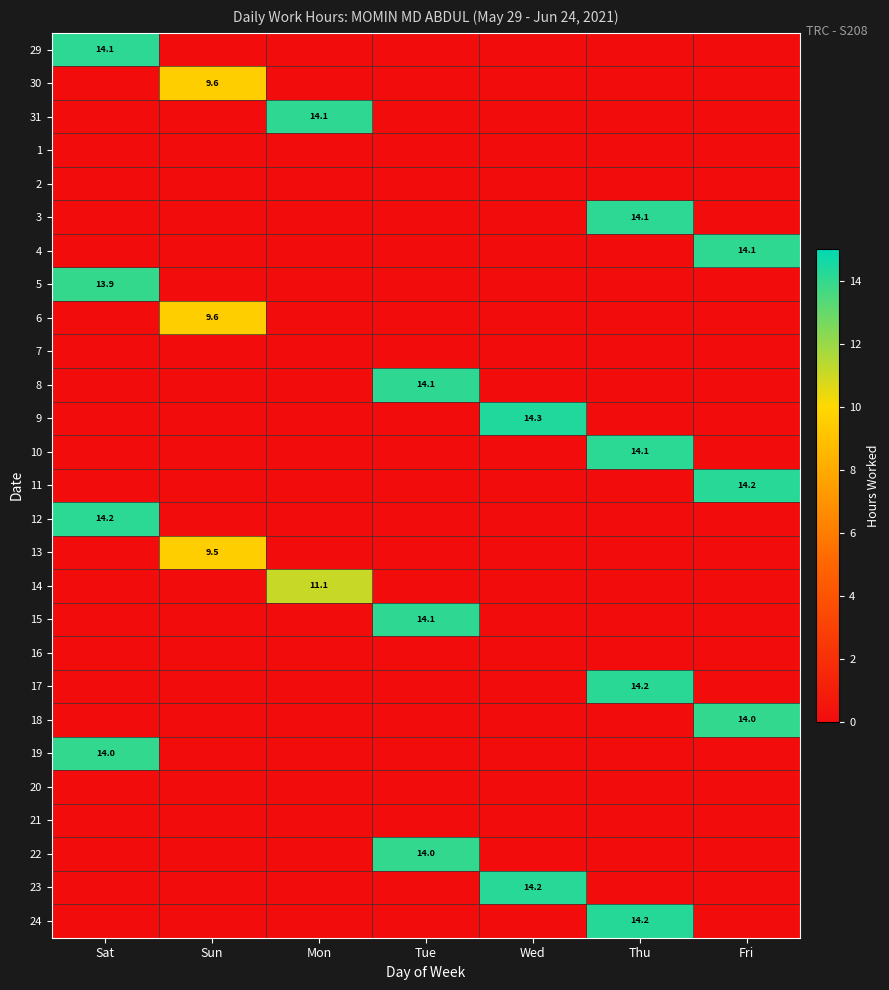

True or false: 24 has a value of 4.5 at Thu.

False